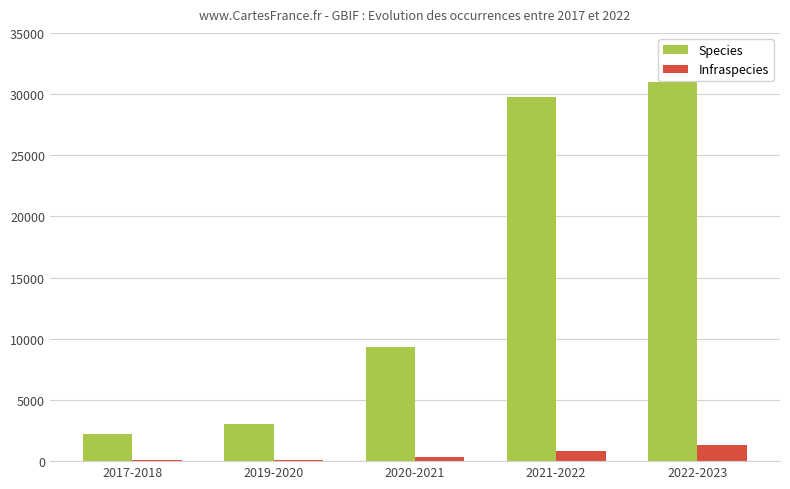

What are all the series names shown in the legend?

Species, Infraspecies